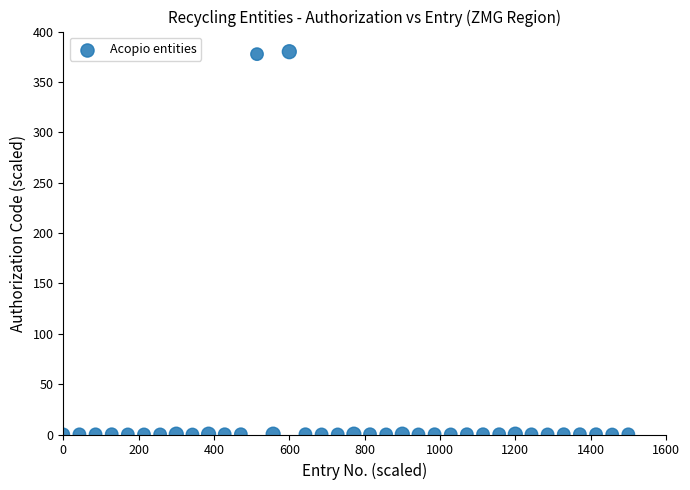

What is the range of X values (max minus min)?

1500.0